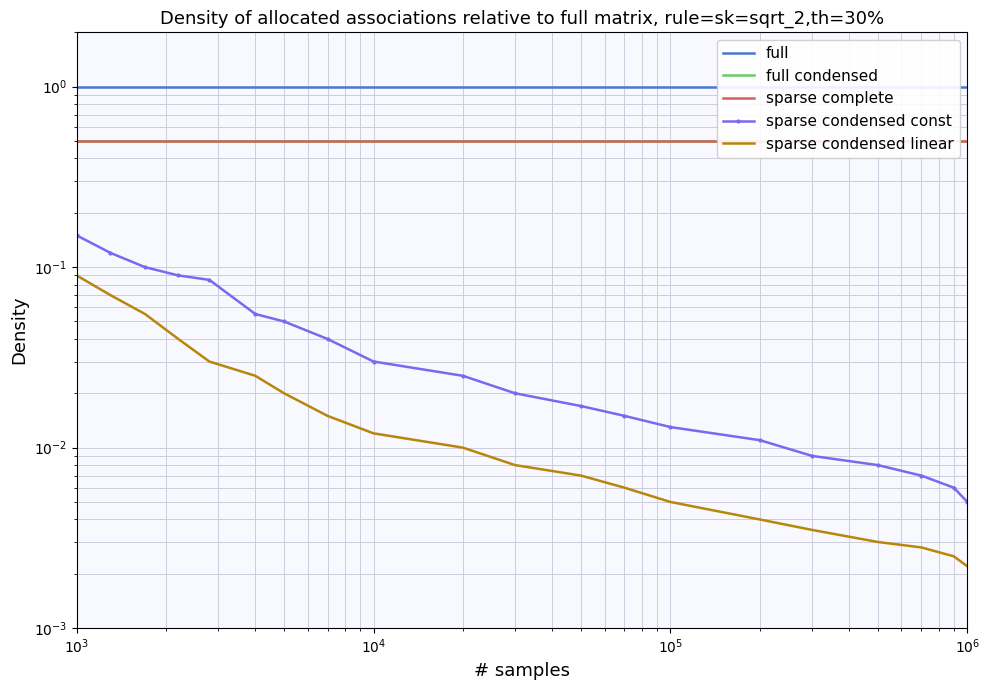

What is the difference between the maximum and minimum values in the sparse condensed const series?

0.1